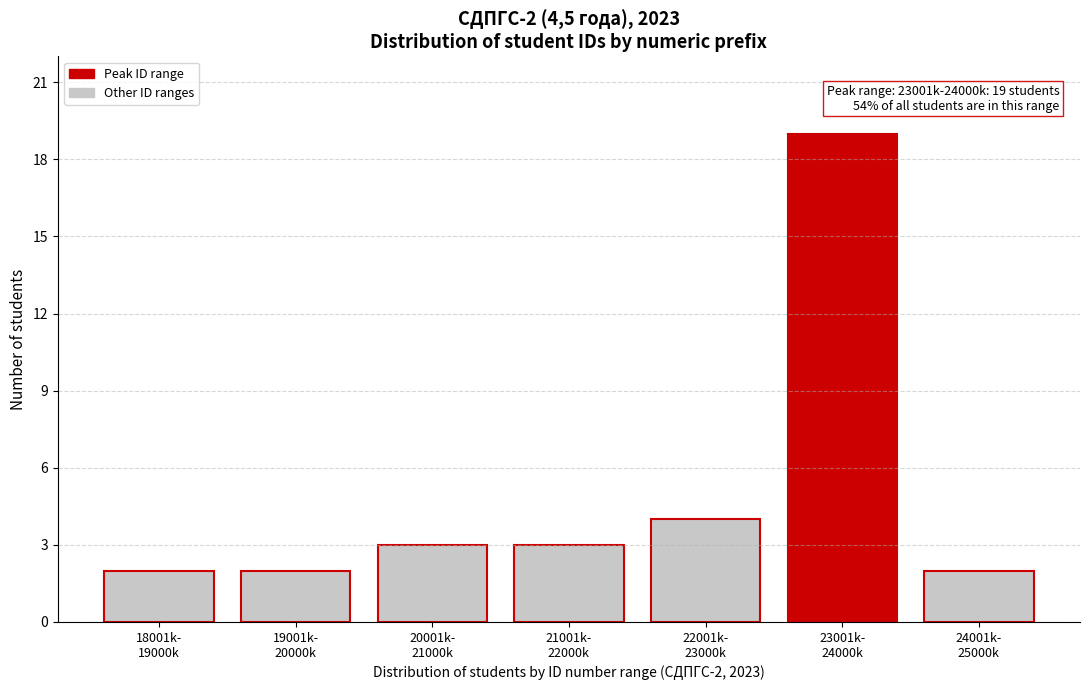

Reading left to right, transcribe all the data shown in this chart.

2	2	3	3	4	19	2